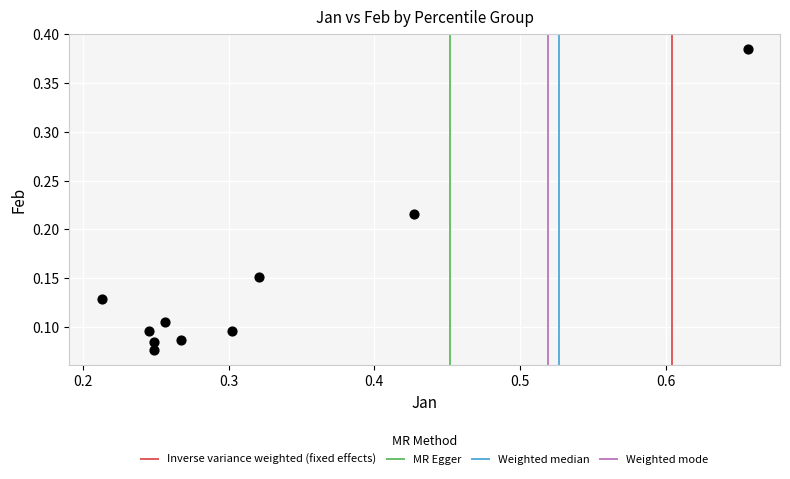

What is the average X value?

0.3